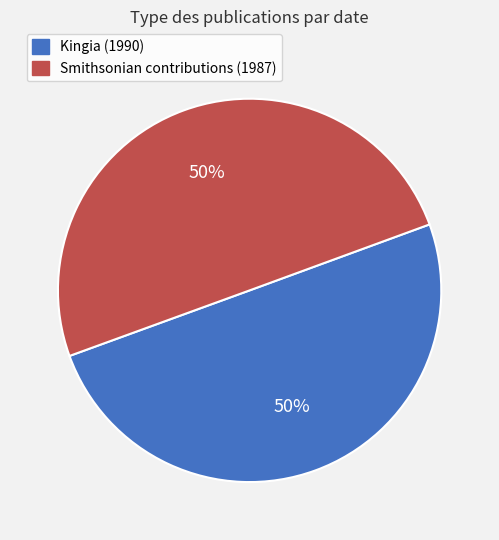

How many segments does this pie chart have?

2